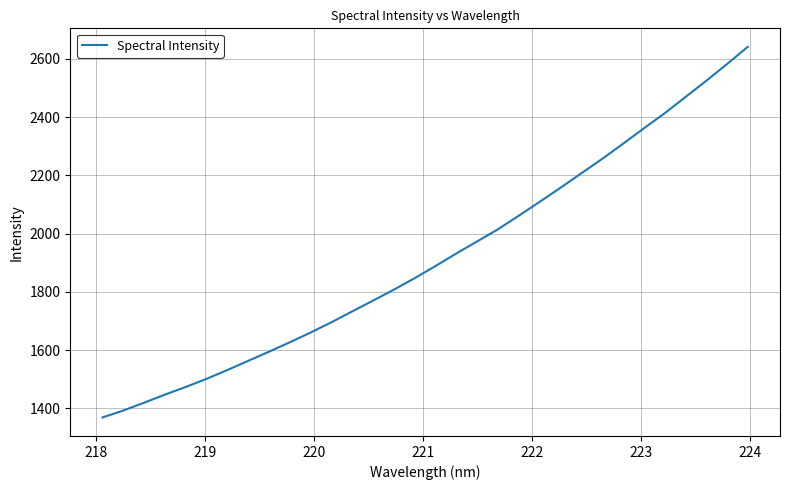

What is the minimum value shown in the chart?

1369.0